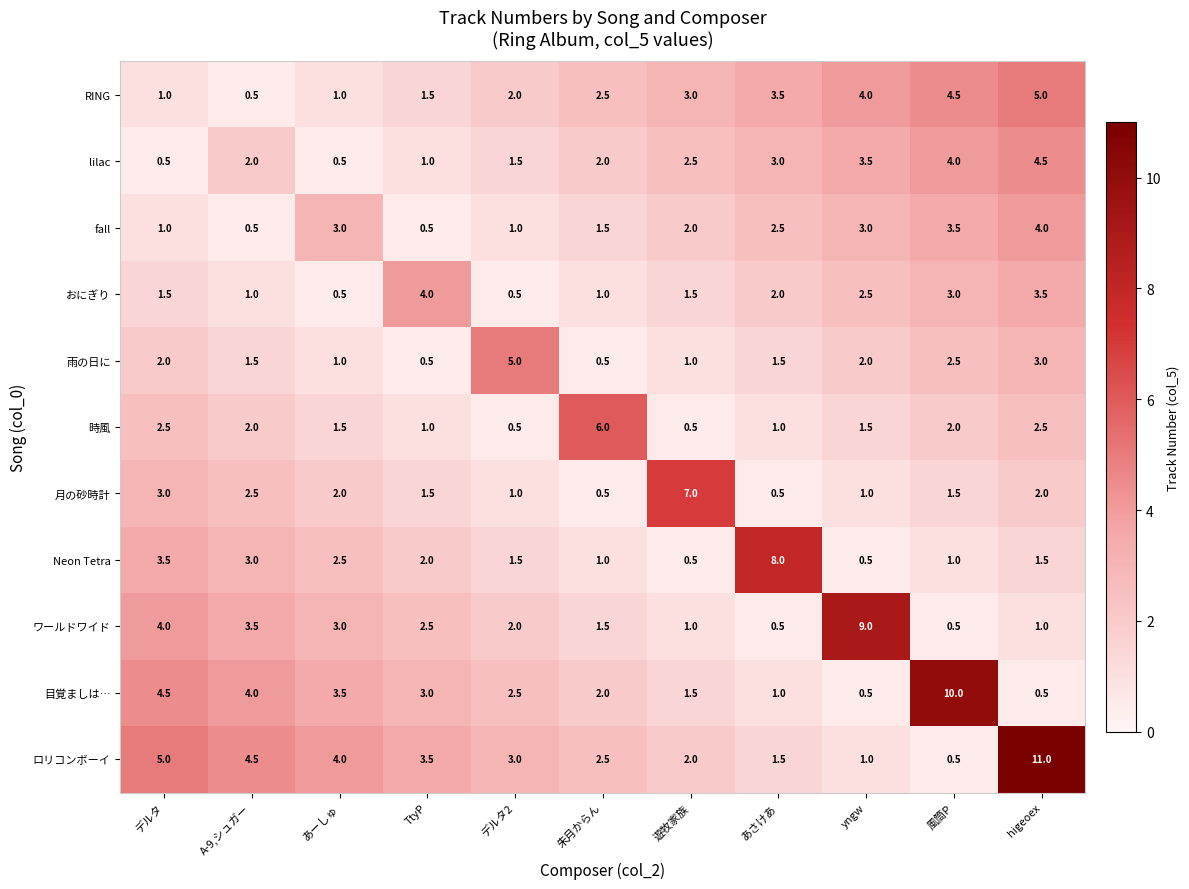

Count the number of data series in this chart.

11